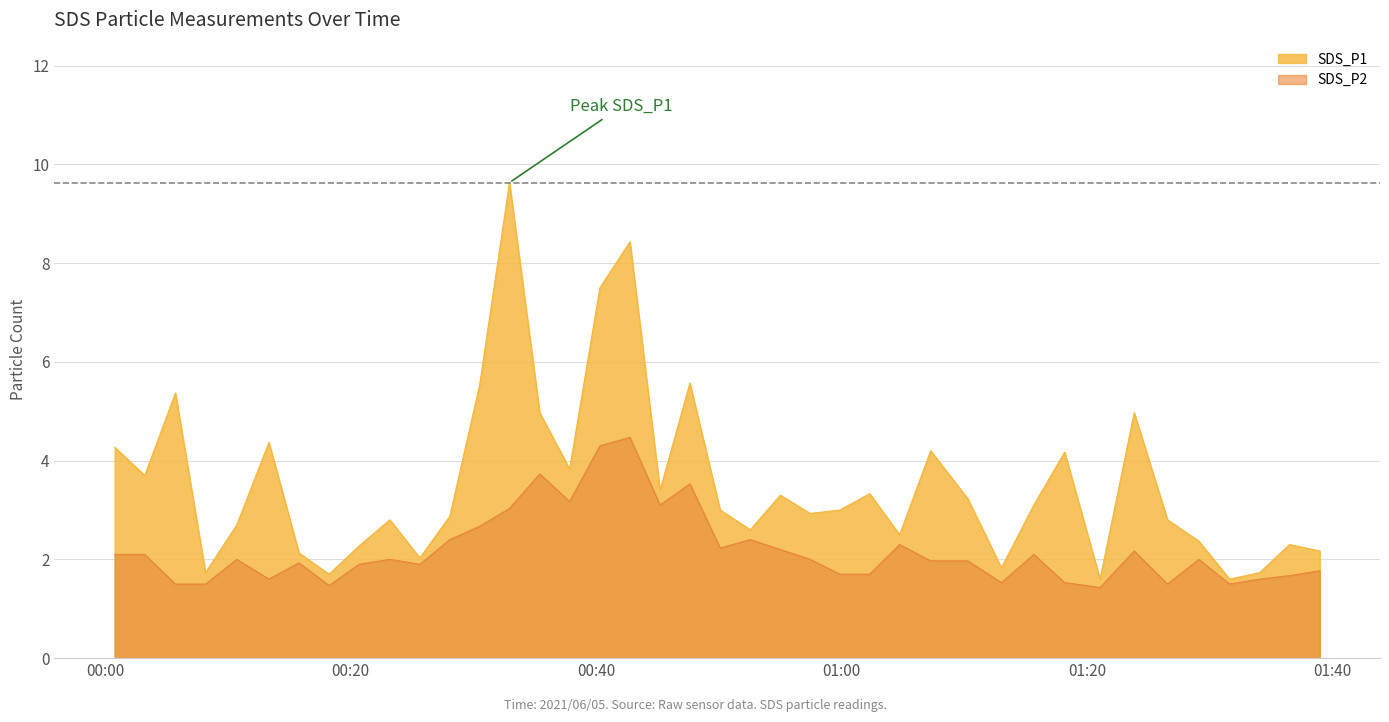

Rank the series by their maximum value, from highest to lowest.

SDS_P1, SDS_P2